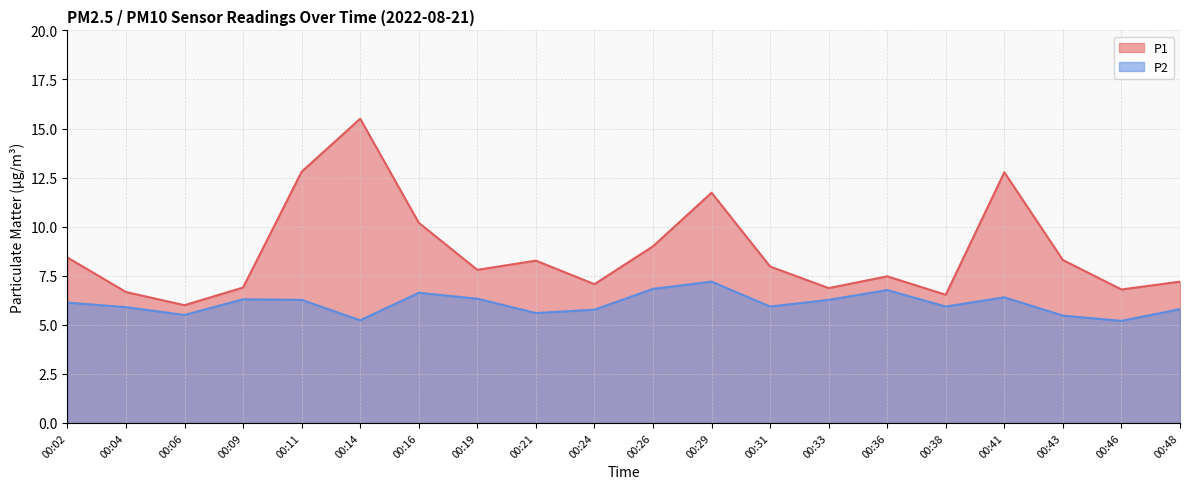

The value of P1 at 00:36 is 12.4. True or false?

False